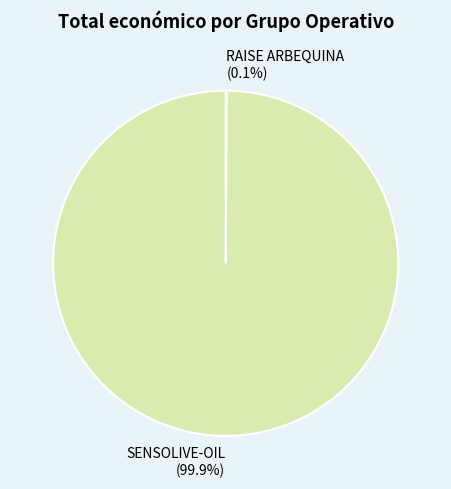

What percentage is NOT represented by SENSOLIVE-OIL (99.9%)?

0.1%